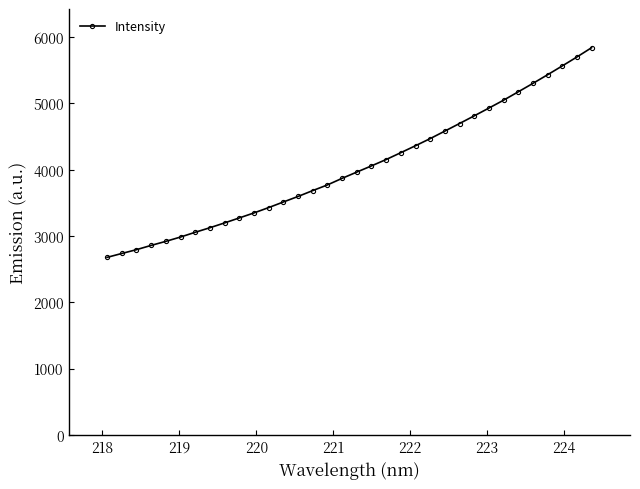

What is the average value?

4034.1